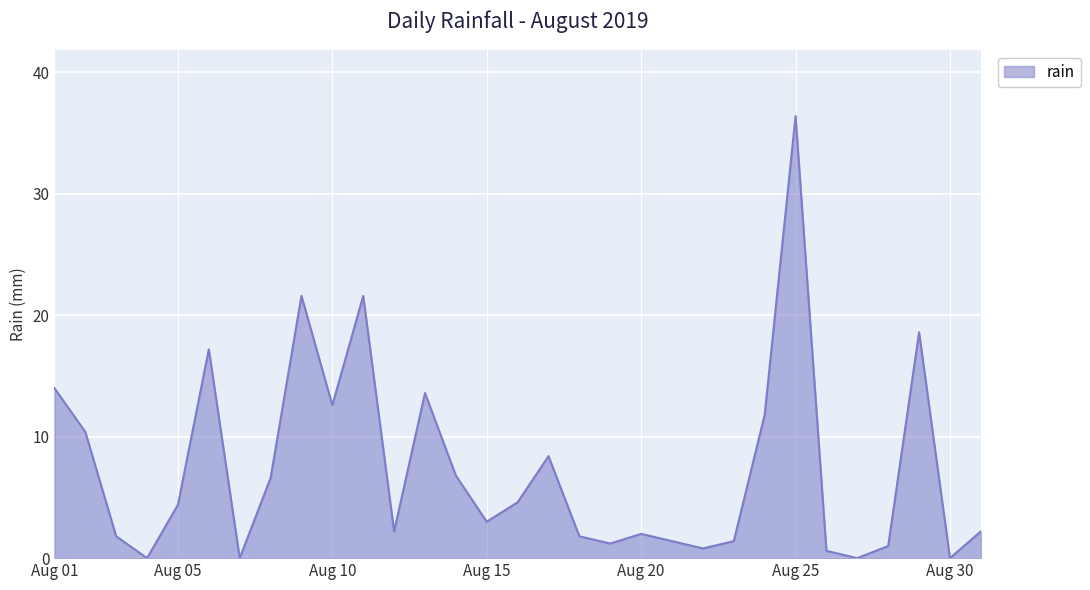

Reading left to right, extract all data points from this chart.

14.0	10.4	1.8	0.0	4.4	17.2	0.0	6.6	21.6	12.6	21.6	2.2	13.6	6.8	3.0	4.6	8.4	1.8	1.2	2.0	1.4	0.8	1.4	11.8	36.4	0.6	0.0	1.0	18.6	0.0	2.2